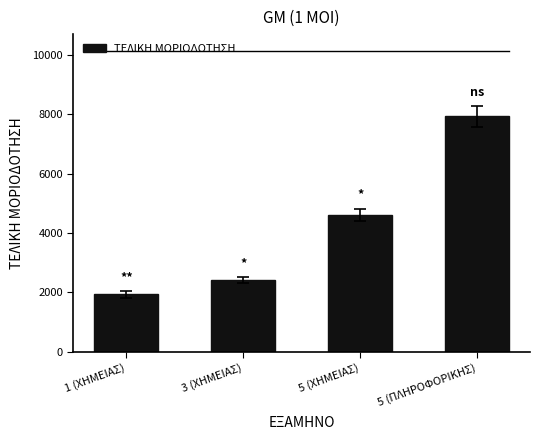

What is the label of the 2nd bar from the left?

3 (ΧΗΜΕΙΑΣ)